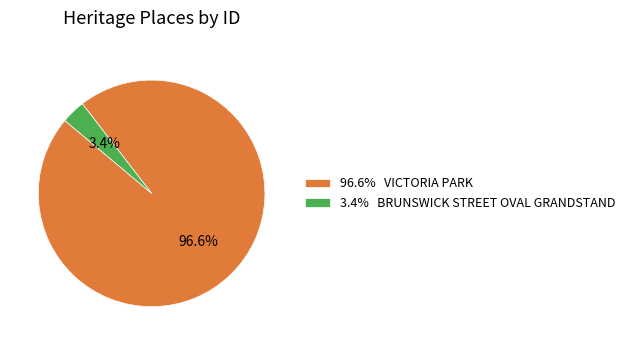

Which category has the biggest portion of the pie?

96.6% VICTORIA PARK